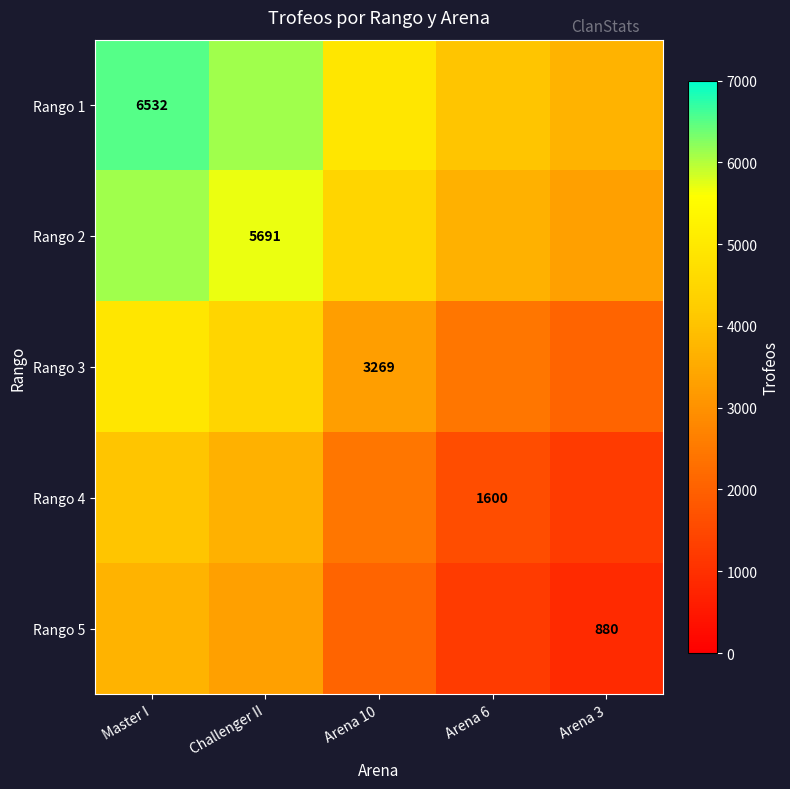

Between Master I and Arena 10, which is larger?

Master I